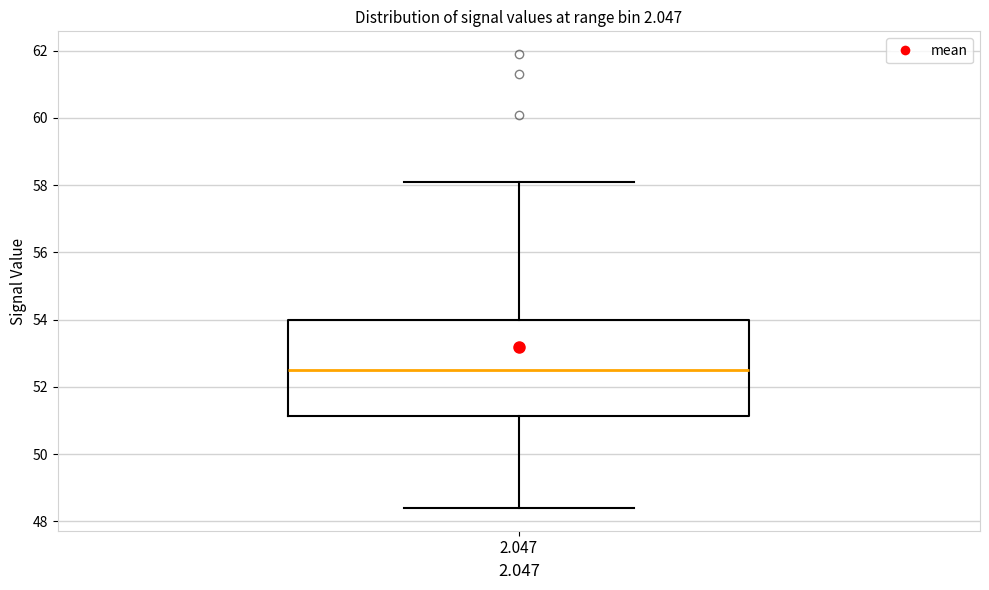

Read this box plot against the y-axis: the position of the median line, the range covered by the box, and the ends of both whiskers. The values are not printed on the chart, so give them approximately, as read against the axis.

median 52.6, box 51.2 to 54.0, whiskers 48.4 to 58.2